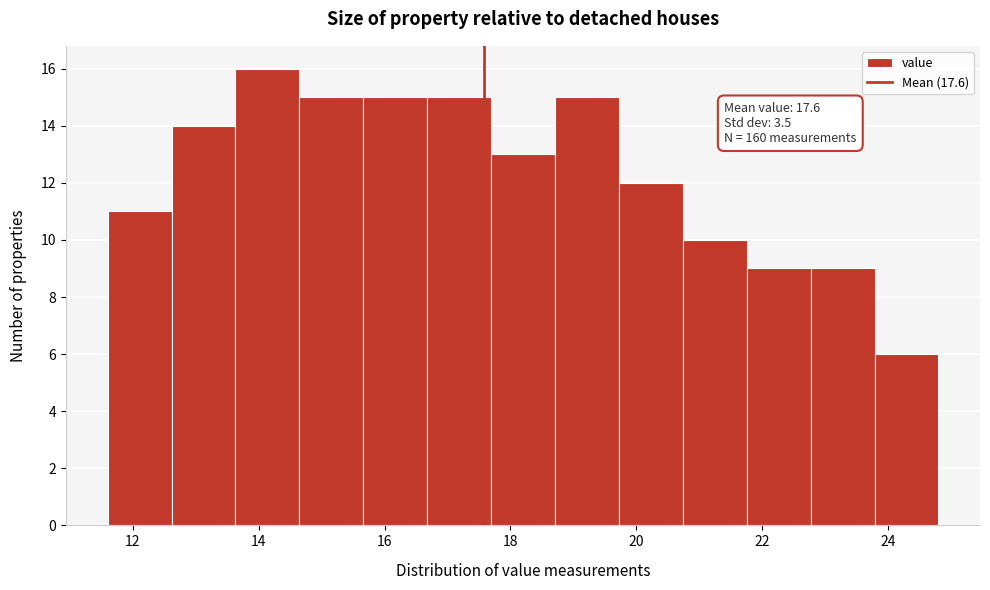

Which range on the x-axis has the tallest bar?

13.6 to 14.6